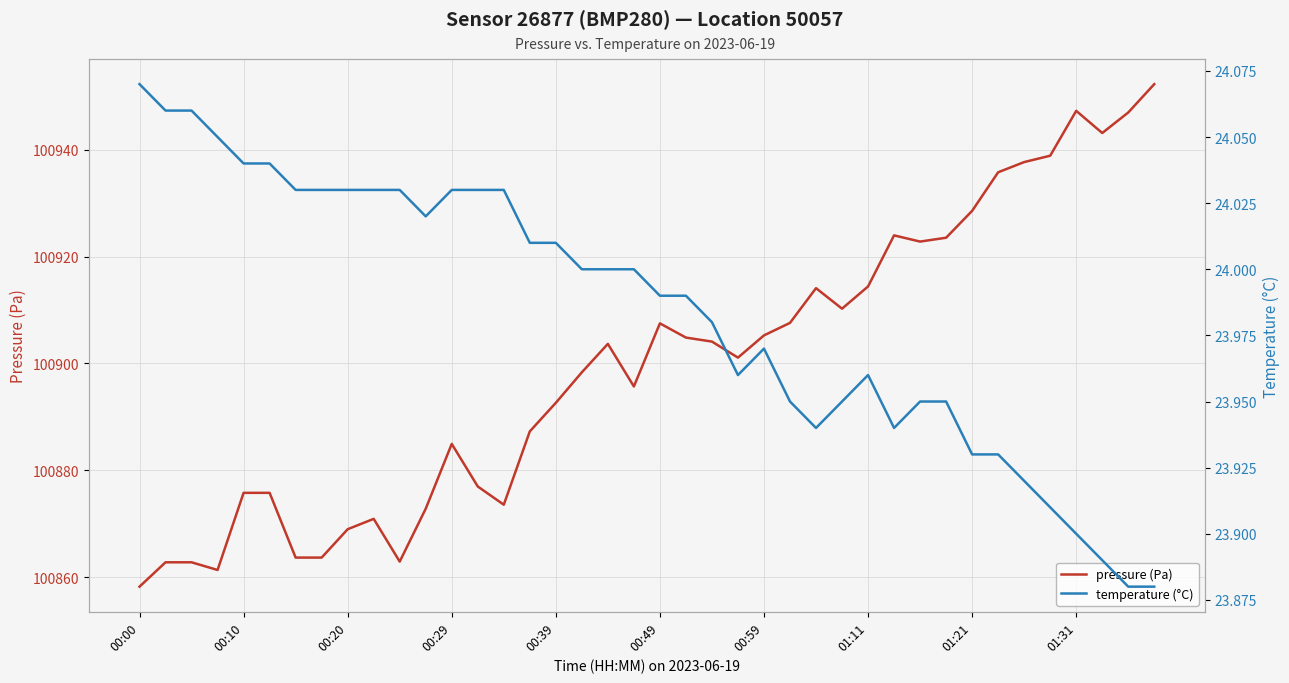

True or false: pressure (Pa) and temperature (°C) intersect in this chart.

False